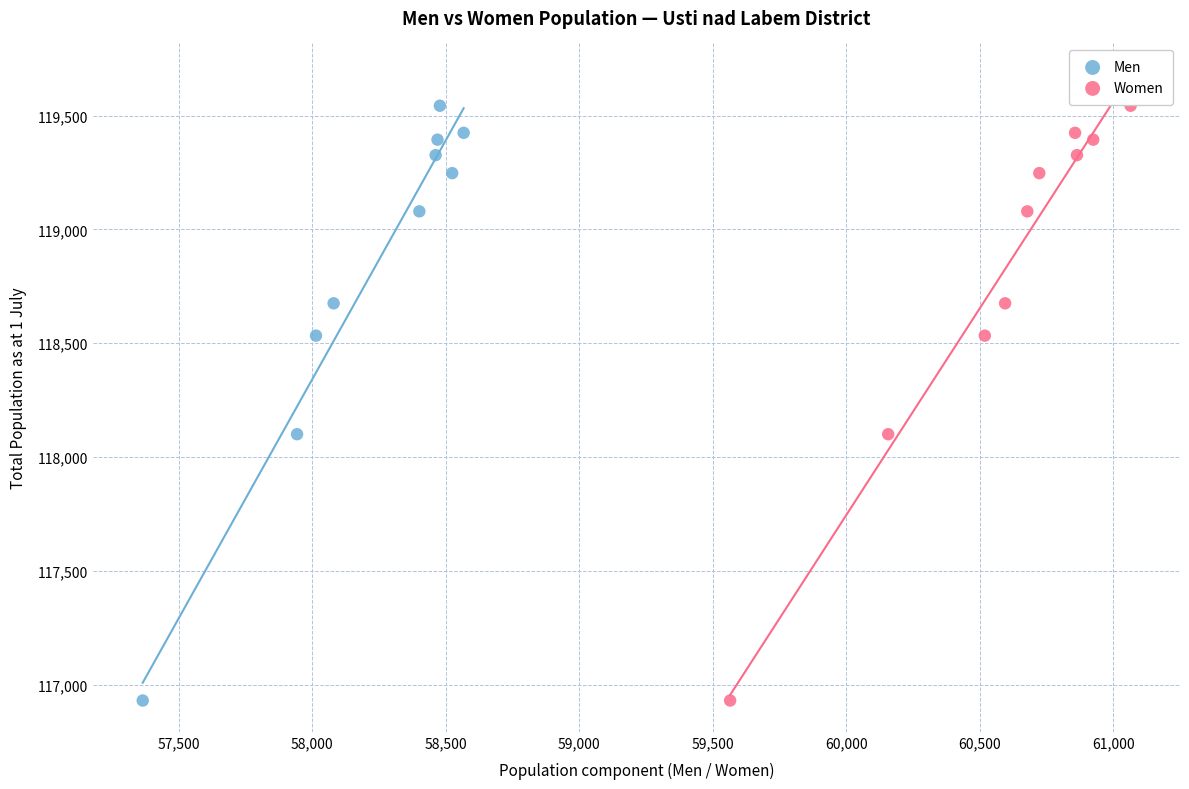

What are all the series names shown in the legend?

Men, Women